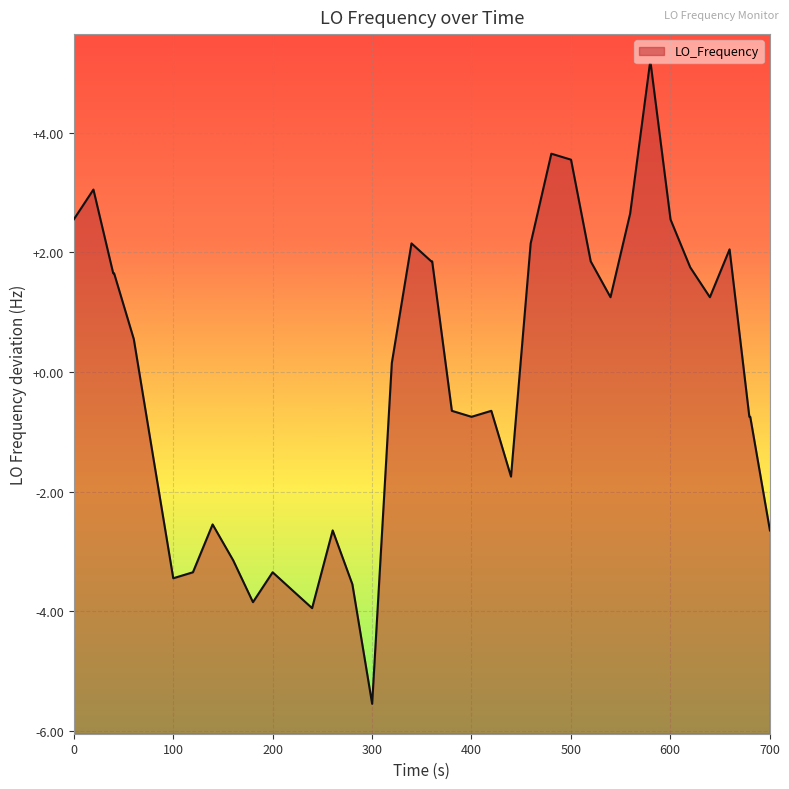

Count the number of data series in this chart.

1